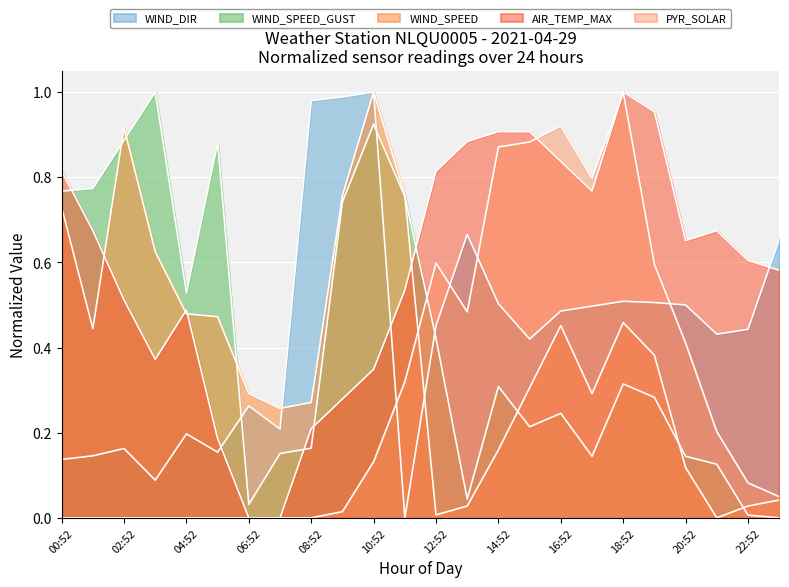

How many intersections are there between WIND_SPEED_GUST and WIND_SPEED?

7